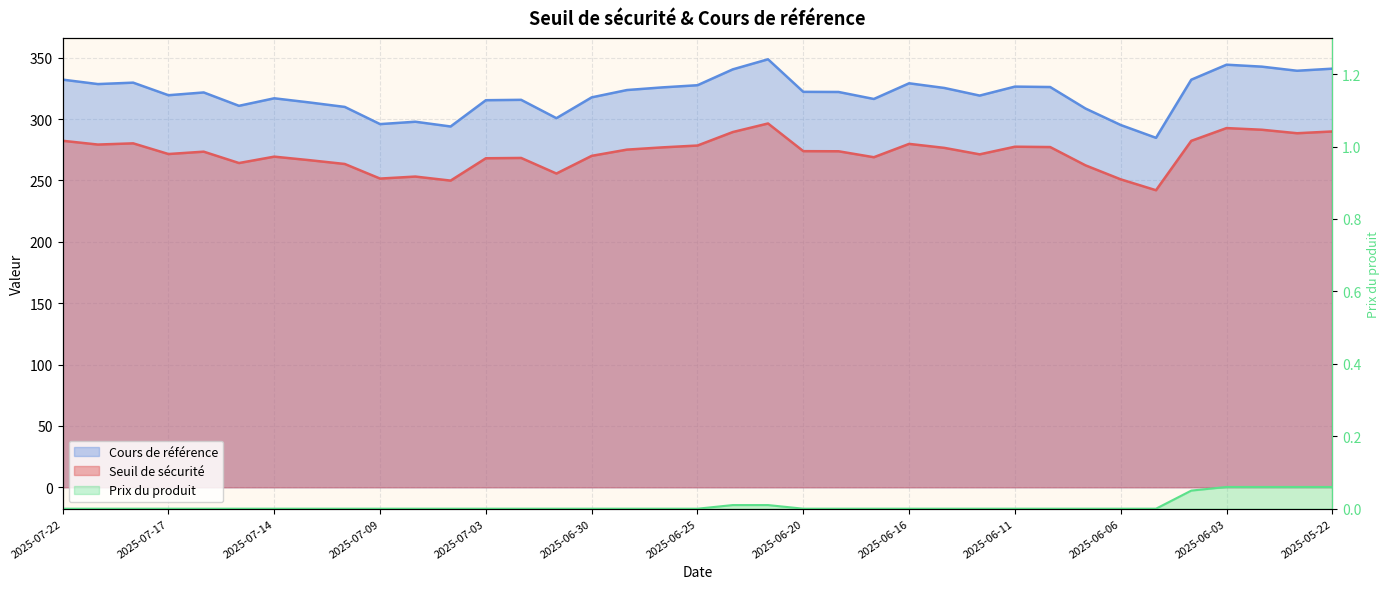

What is the total value across all series at 2025-06-05?

526.7